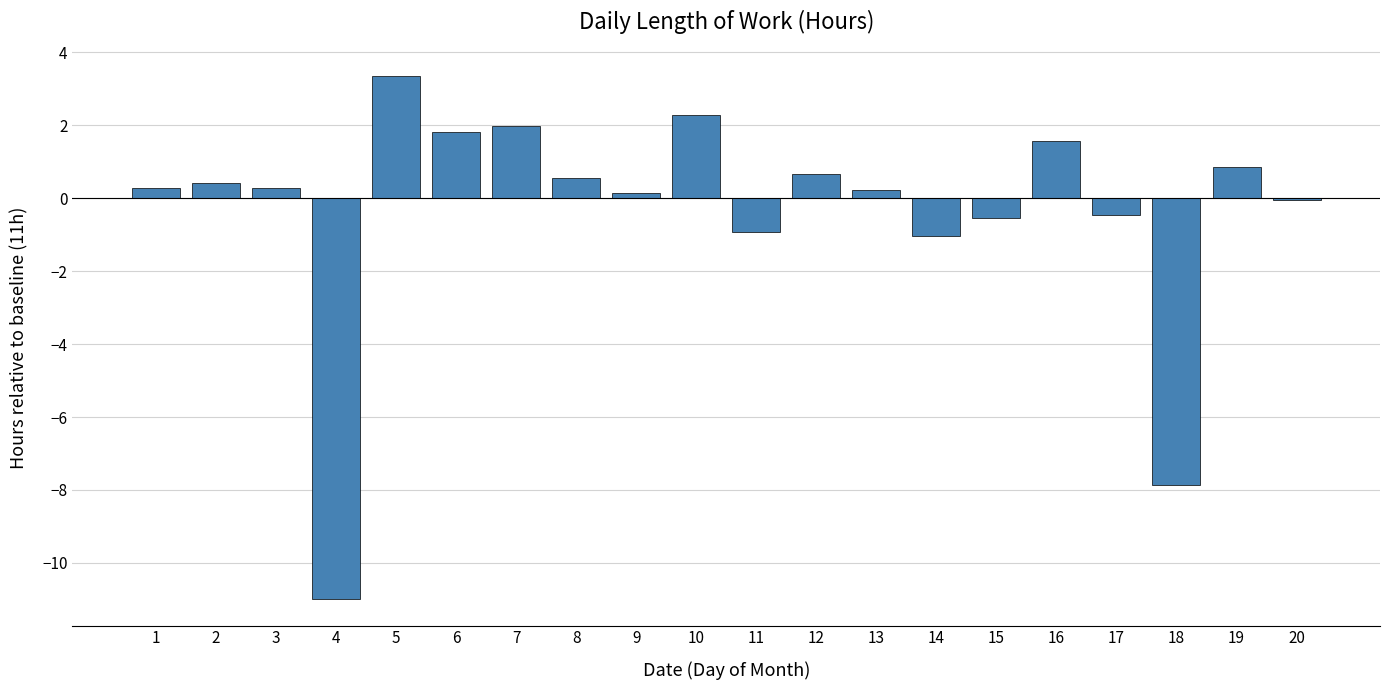

True or false: the data shows -4.7 at 4.

False